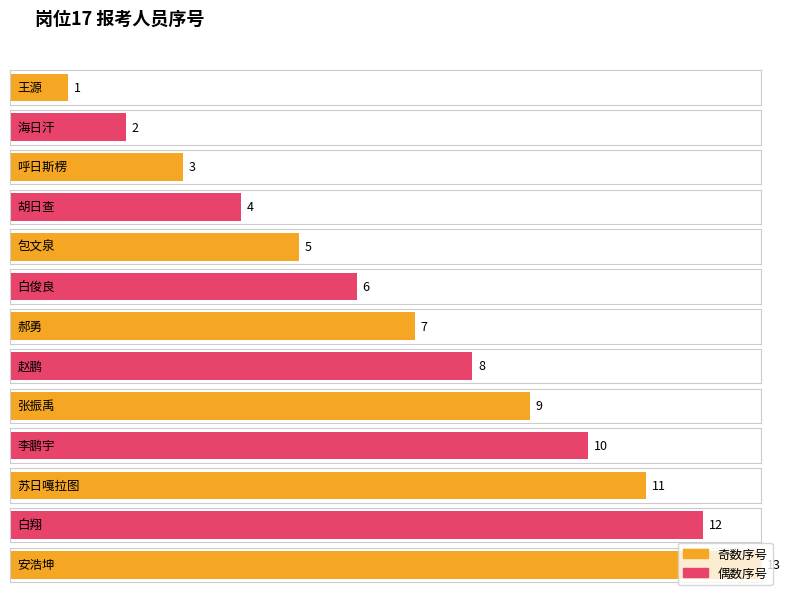

The chart shows a value of 8 at 白俊良. True or false?

False